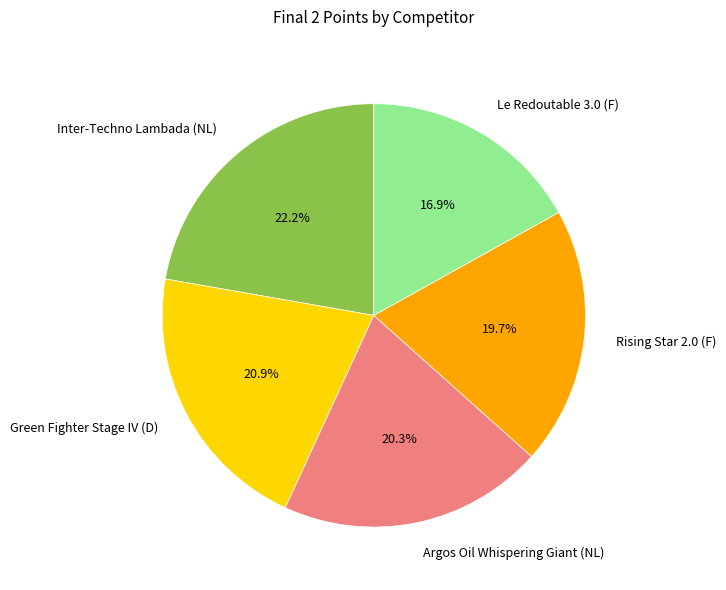

What percentage is the Le Redoutable 3.0 (F) slice, to the nearest percent?

17%